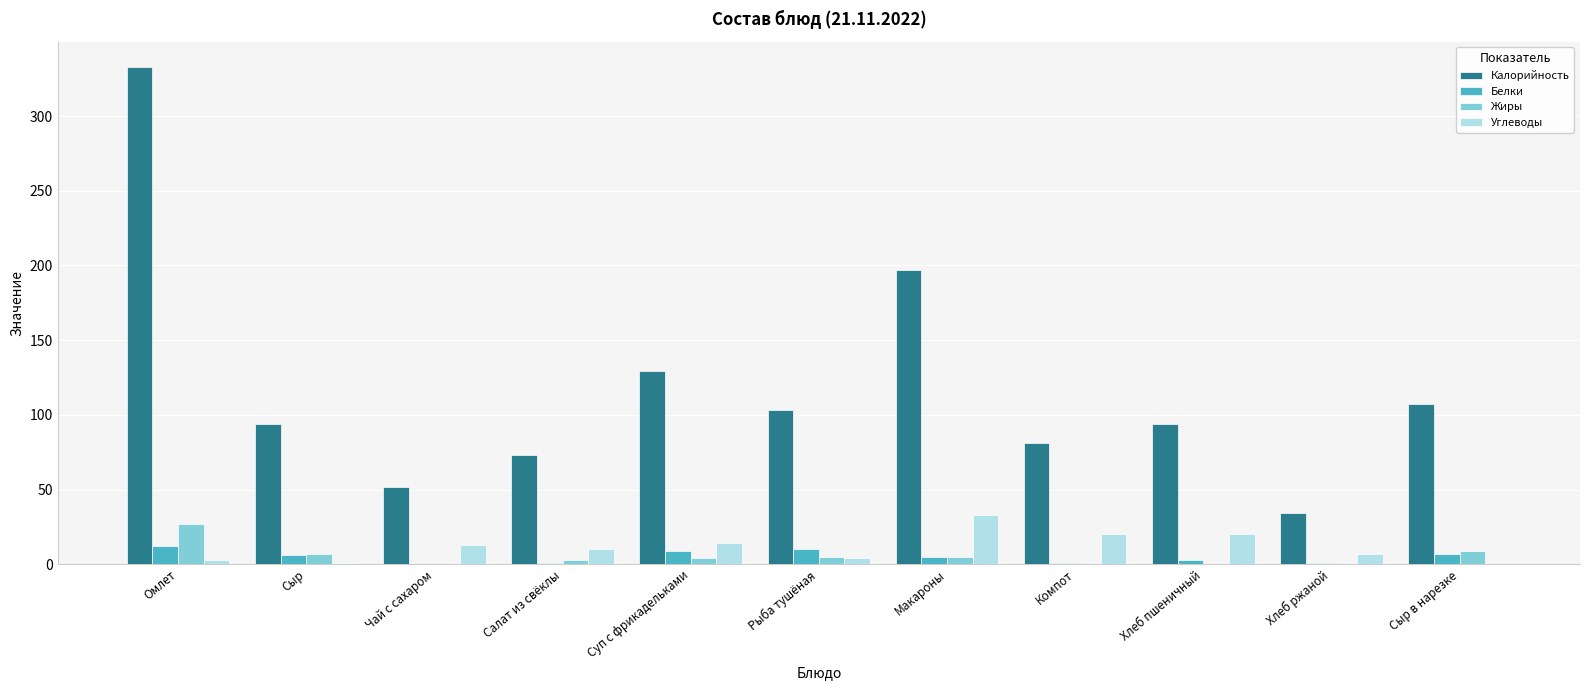

Is it true that Жиры equals 27.0 at Омлет?

True